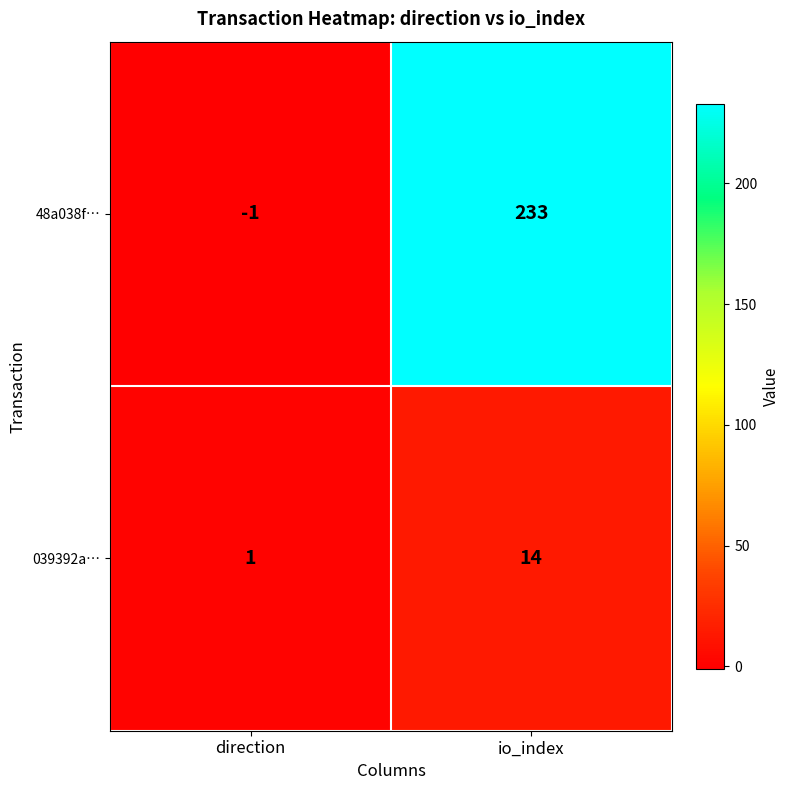

Reading left to right, transcribe all the data shown in this chart.

48a038f…: direction=-1	io_index=233
039392a…: direction=1	io_index=14